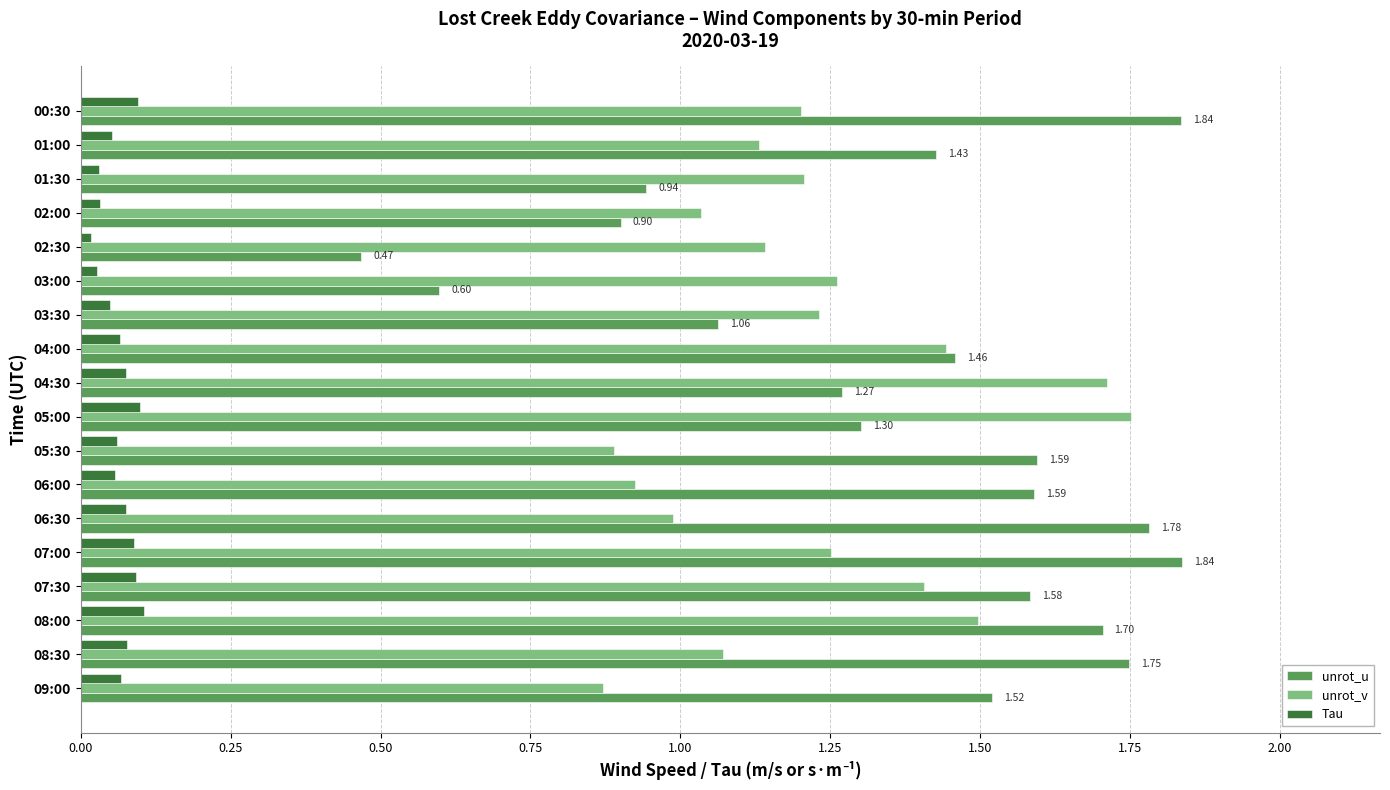

Rank the series at 02:00 from highest to lowest value.

unrot_v, unrot_u, Tau